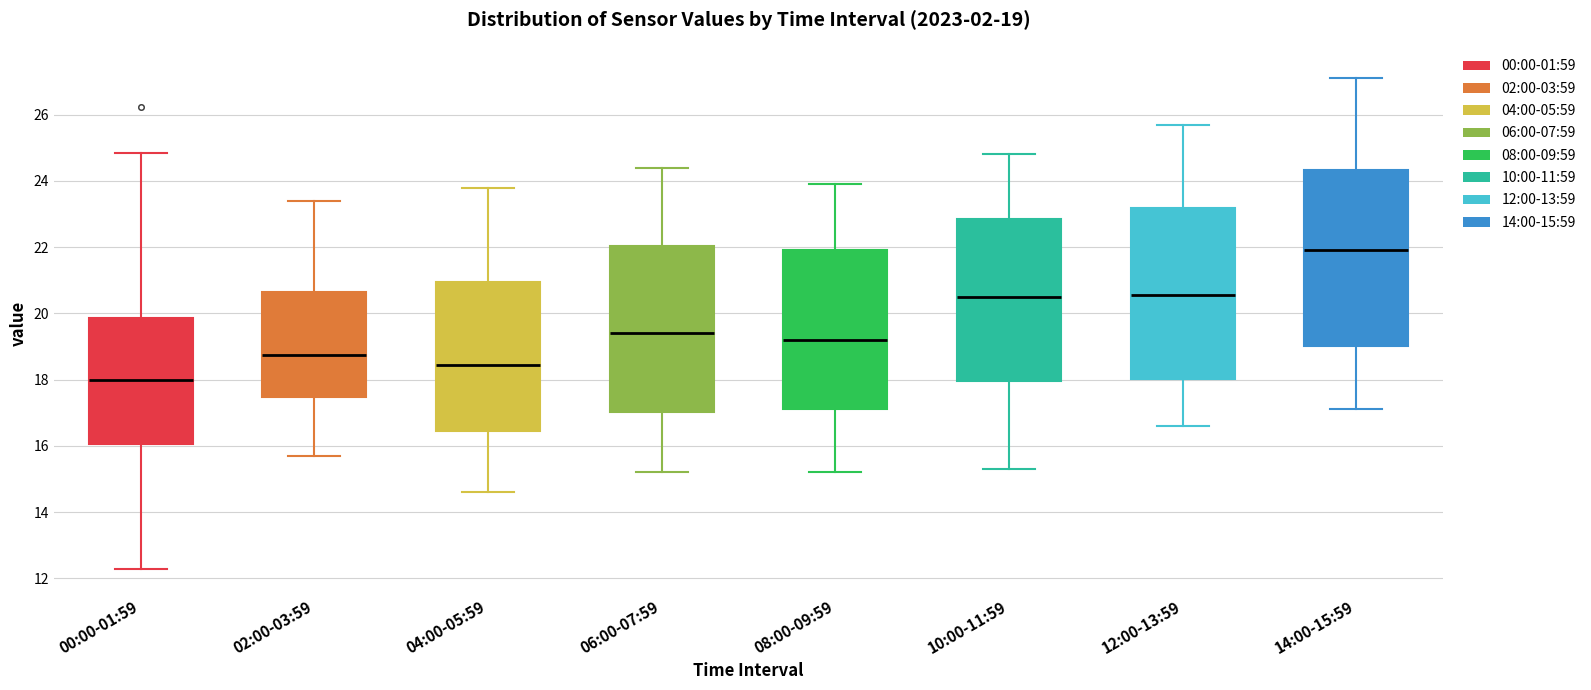

Which box's median line is the highest?

14:00-15:59